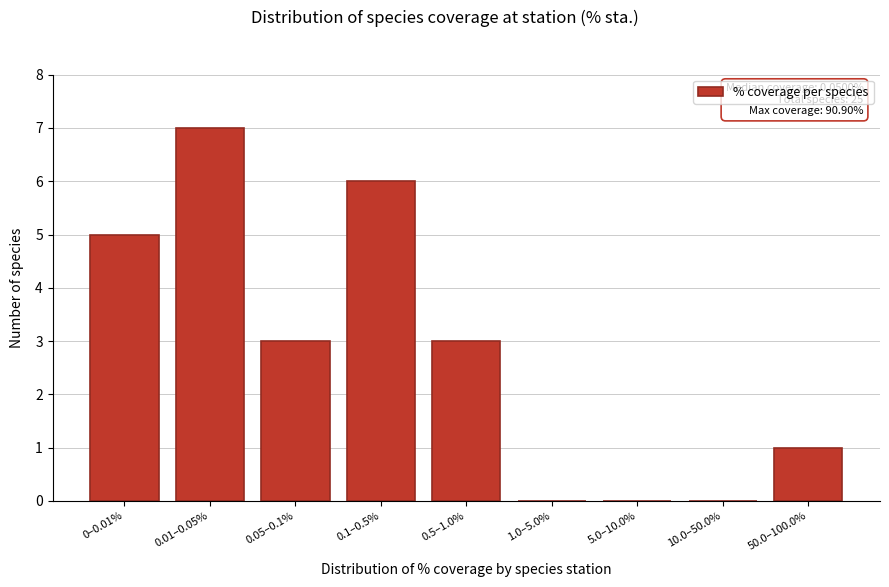

Reading left to right, list all the values displayed in this chart.

0–0.01%=5	0.01–0.05%=7	0.05–0.1%=3	0.1–0.5%=6	0.5–1.0%=3	1.0–5.0%=0	5.0–10.0%=0	10.0–50.0%=0	50.0–100.0%=1